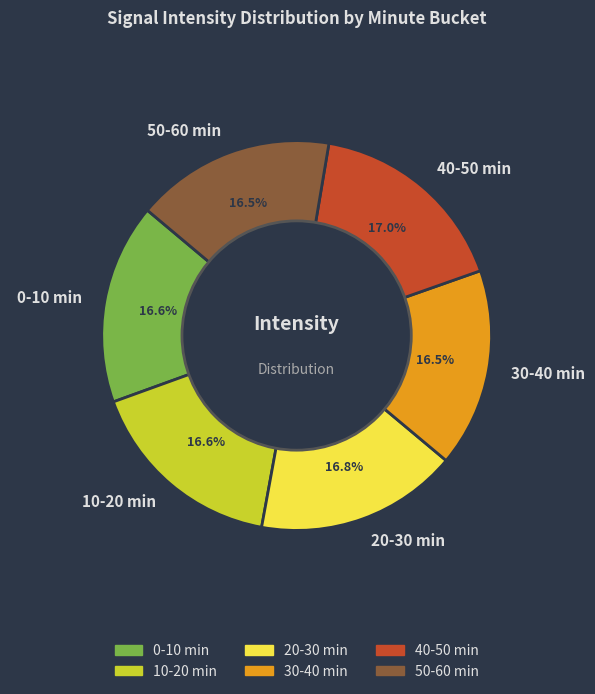

Does 10-20 min represent more than half of the total?

No